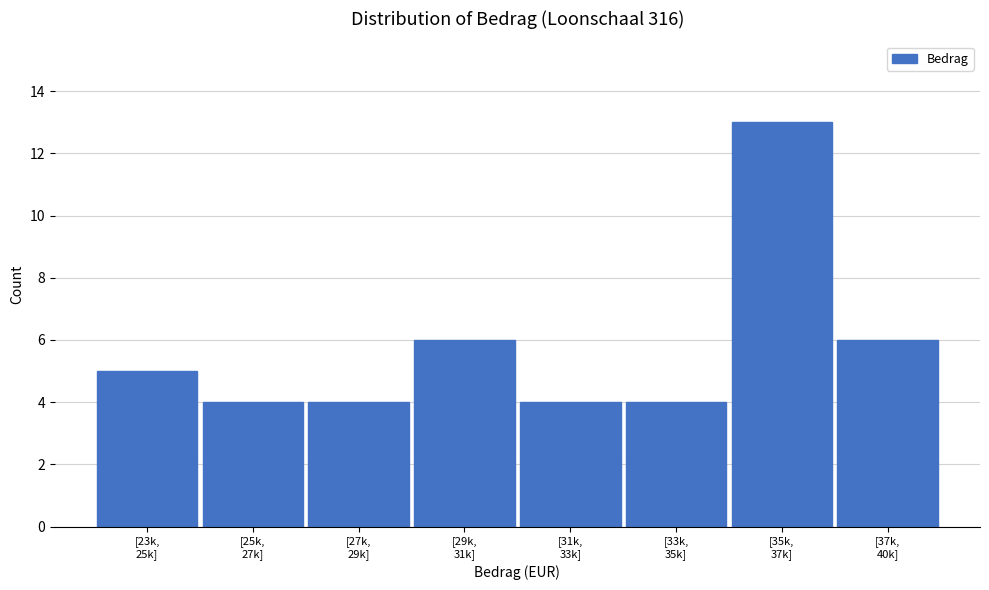

Reading right to left, transcribe all the data shown in this chart.

6	13	4	4	6	4	4	5